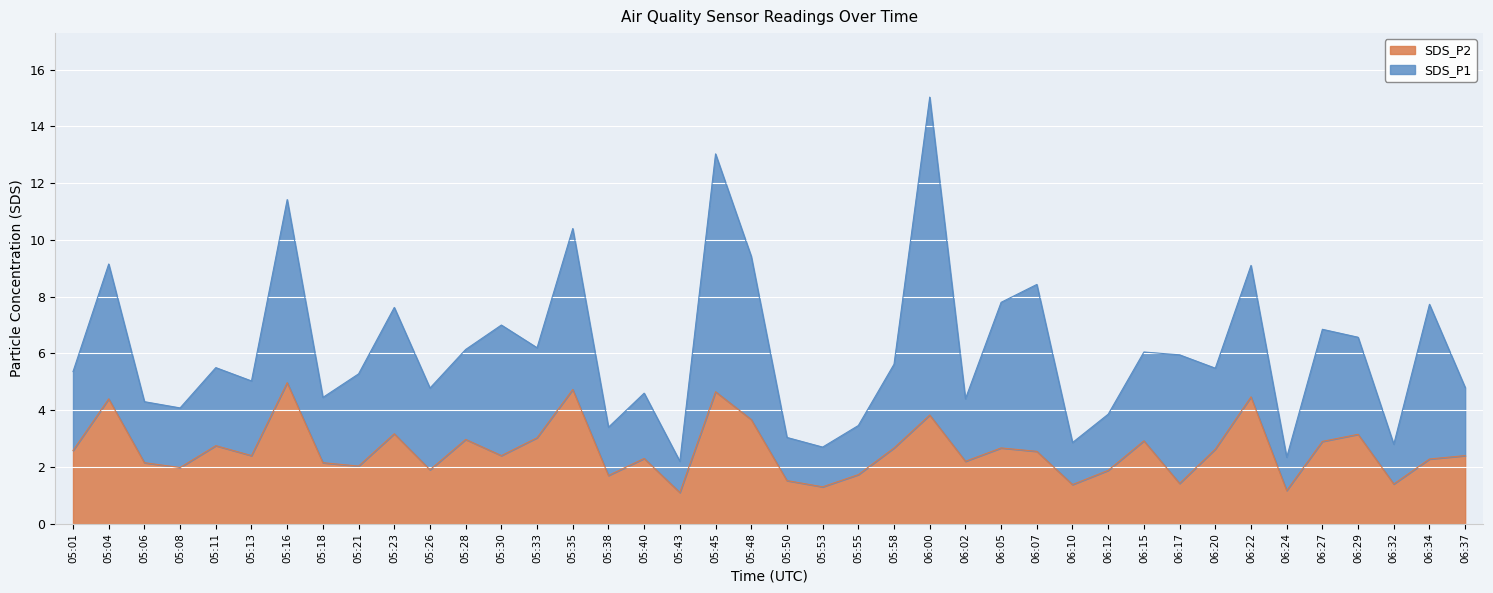

Where is the first local minimum?

05:08